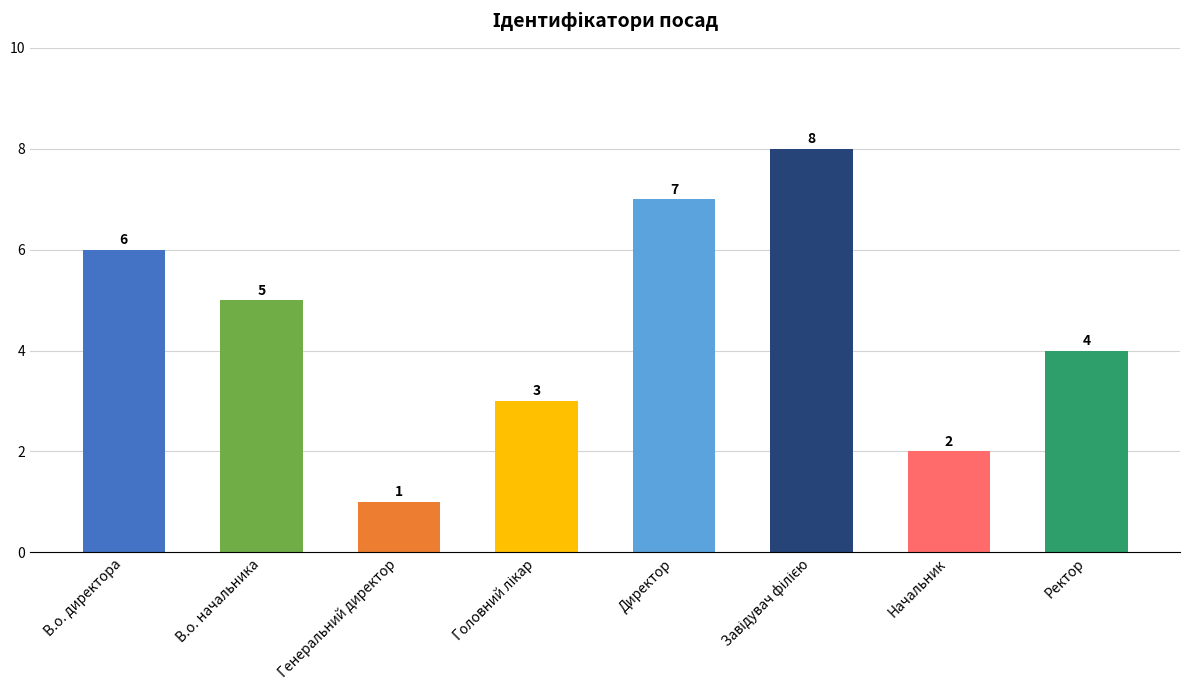

What position from the left is В.о. директора?

1